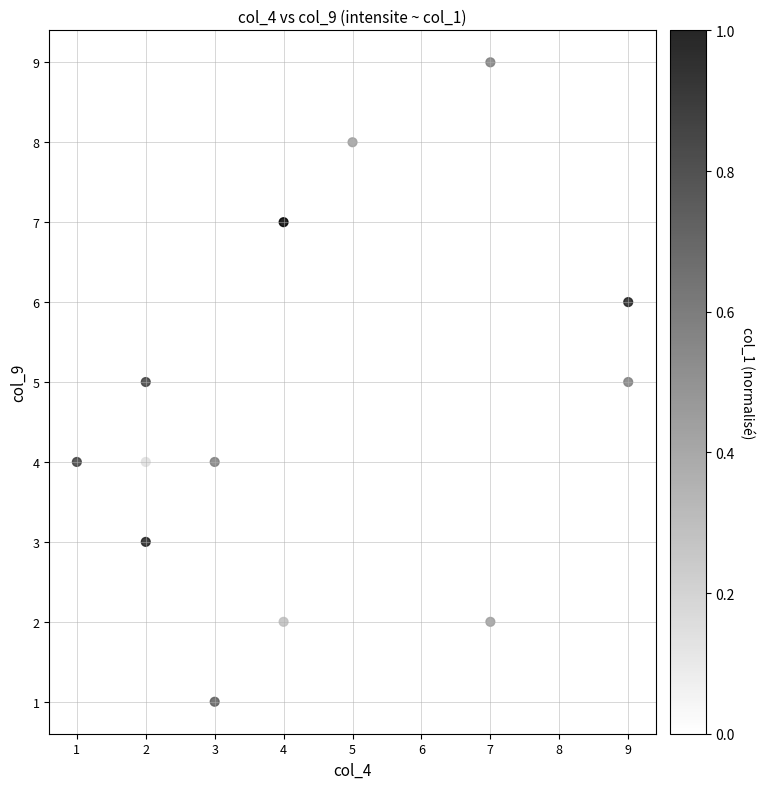

List the coordinates of all points as (Y, X) pairs, reading left to right.

(8, 1)  (4, 1)  (5, 2)  (3, 2)  (4, 2)  (4, 3)  (1, 3)  (7, 4)  (2, 4)  (8, 5)  (9, 6)  (2, 7)  (9, 7)  (5, 9)  (6, 9)